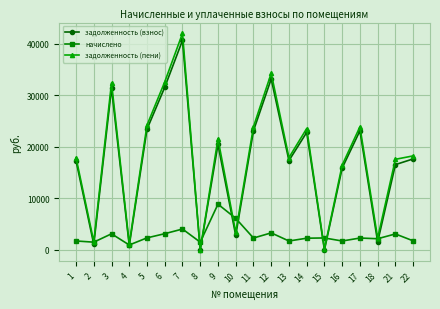

True or false: начислено has more than 2 interior local peaks.

True